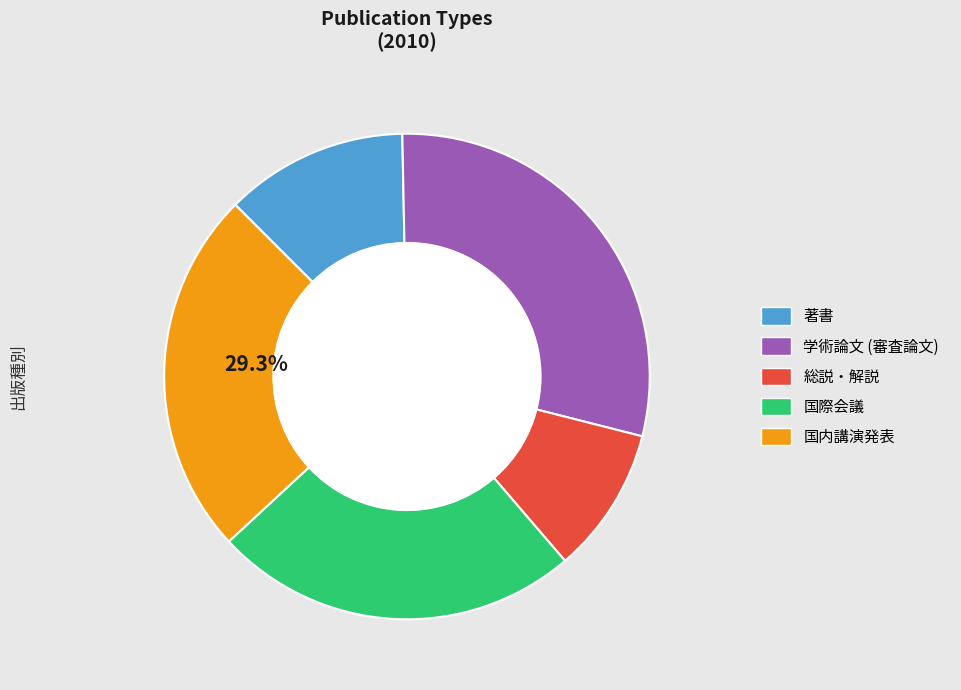

The 学術論文 (審査論文) slice represents 29% of the pie. True or false?

True